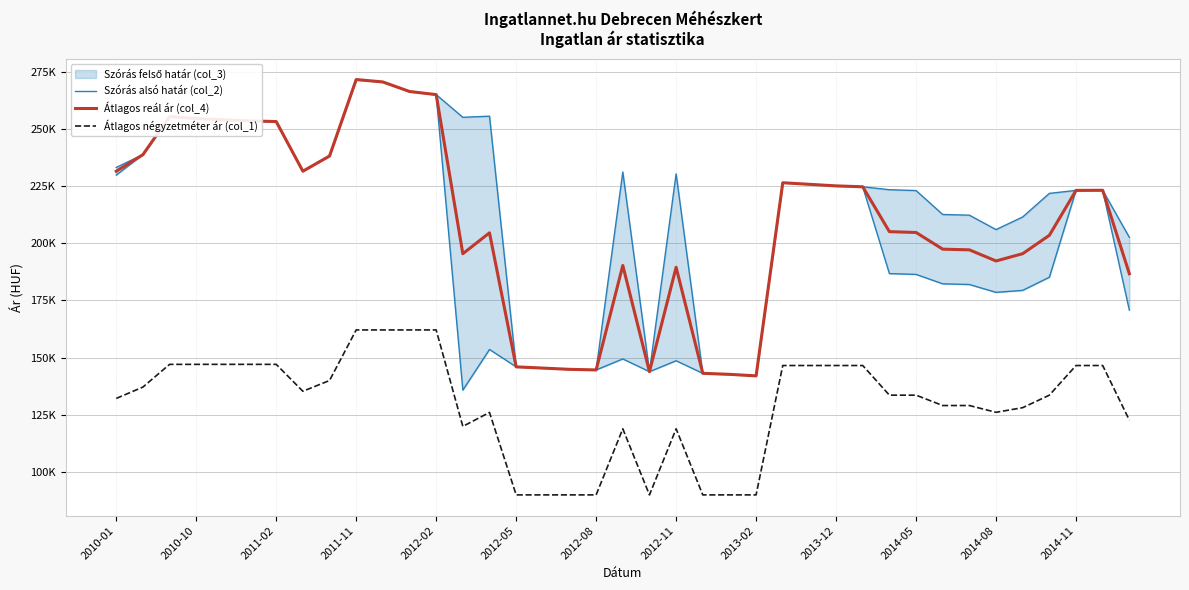

Which category has the lowest value across all series?

2012-05